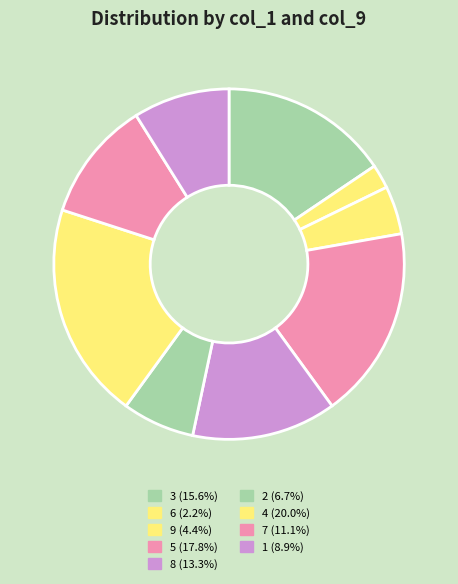

Count the number of slices in the pie.

9